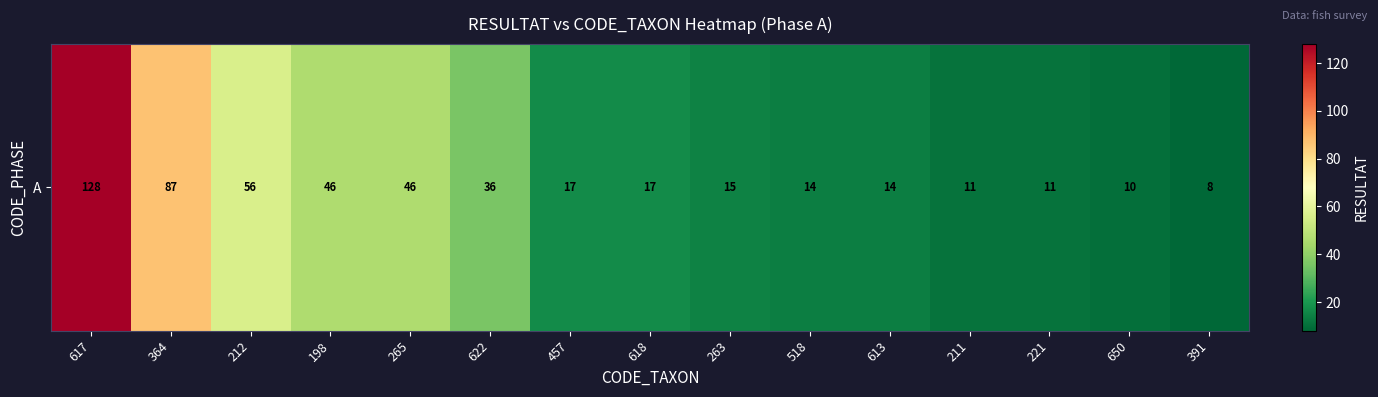

At which category does the chart reach its peak across all series?

617